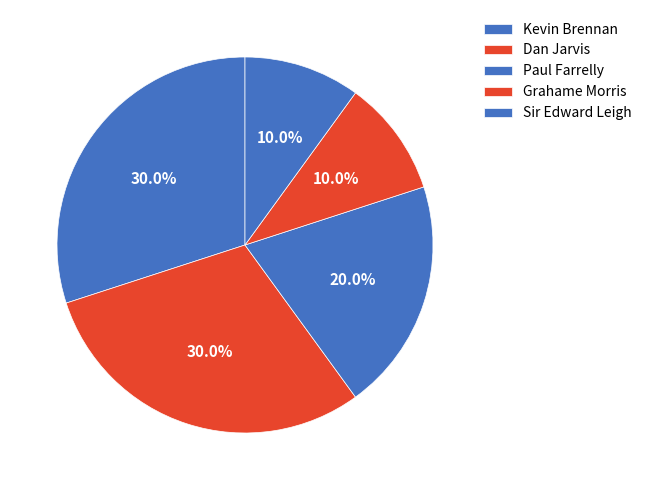

To the nearest percent, what is the difference between the largest and smallest slice percentages?

20%